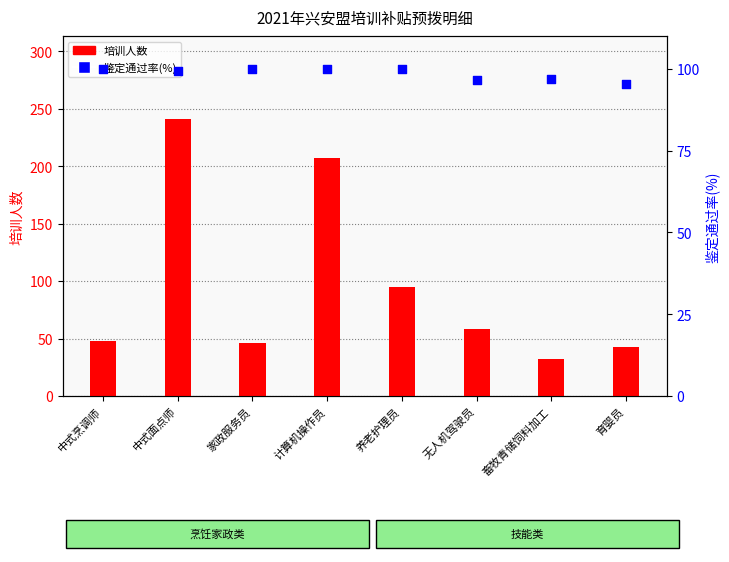

At which category is the sum across all series the highest?

中式面点师